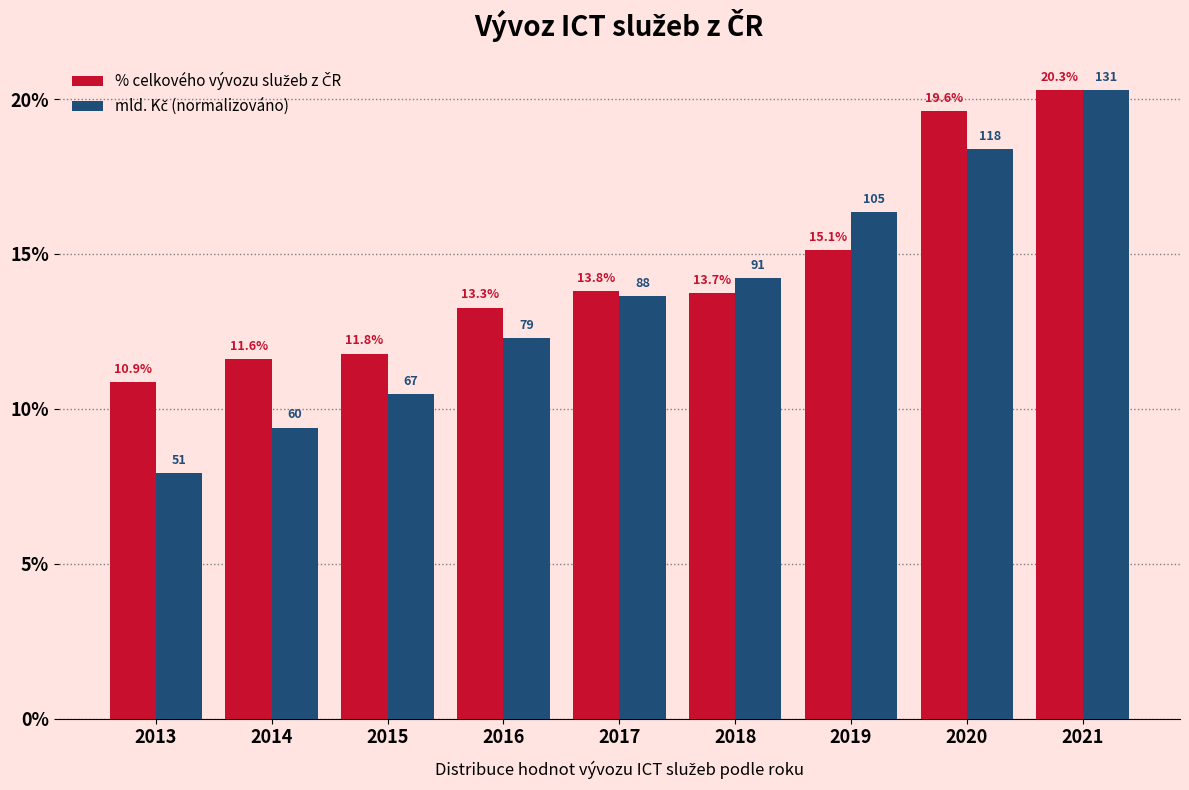

Does the chart contain stacked bars?

No